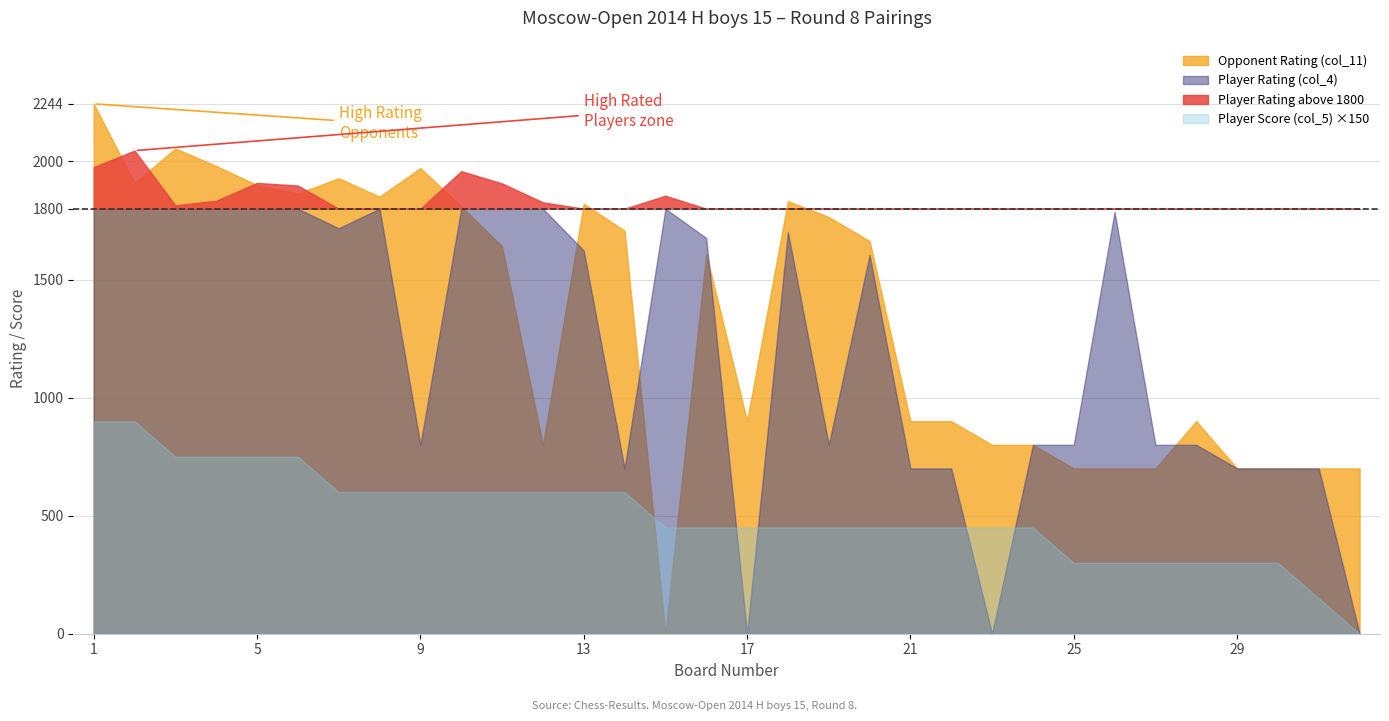

At which label does Player Score (col_5) first exceed 3?

1